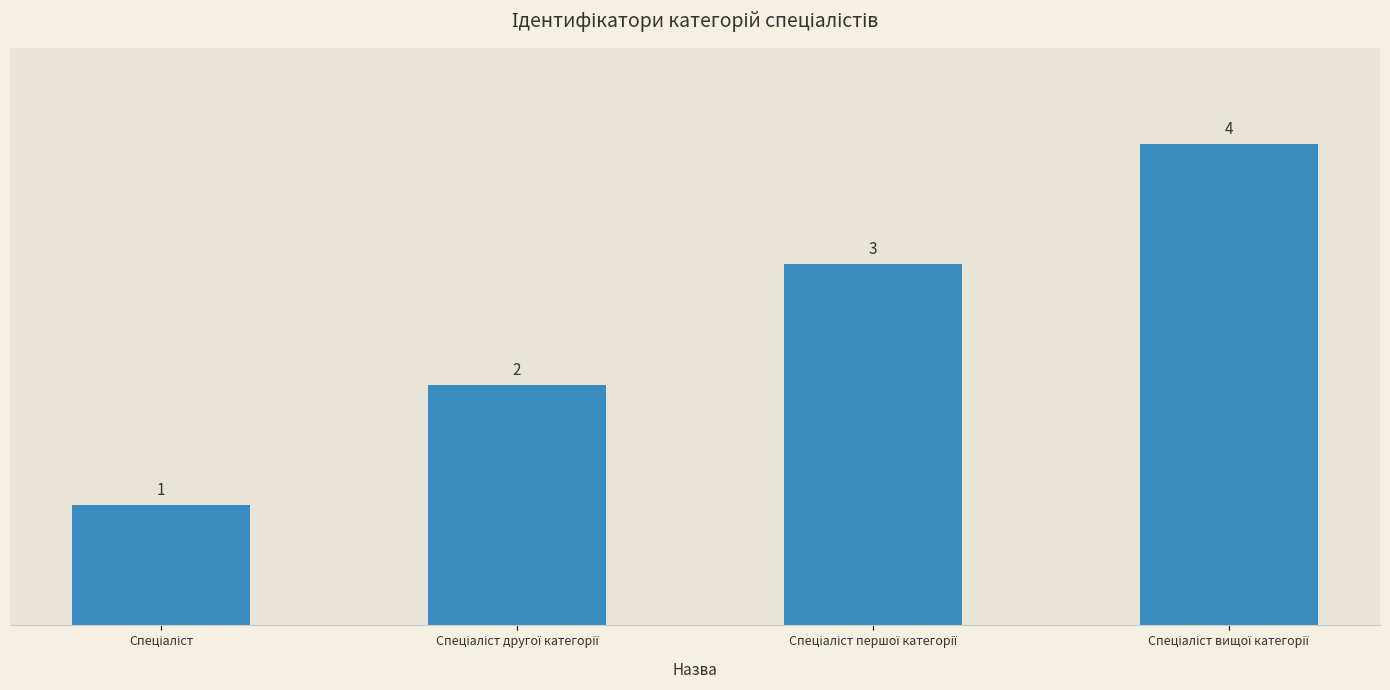

Count the number of data series in this chart.

1